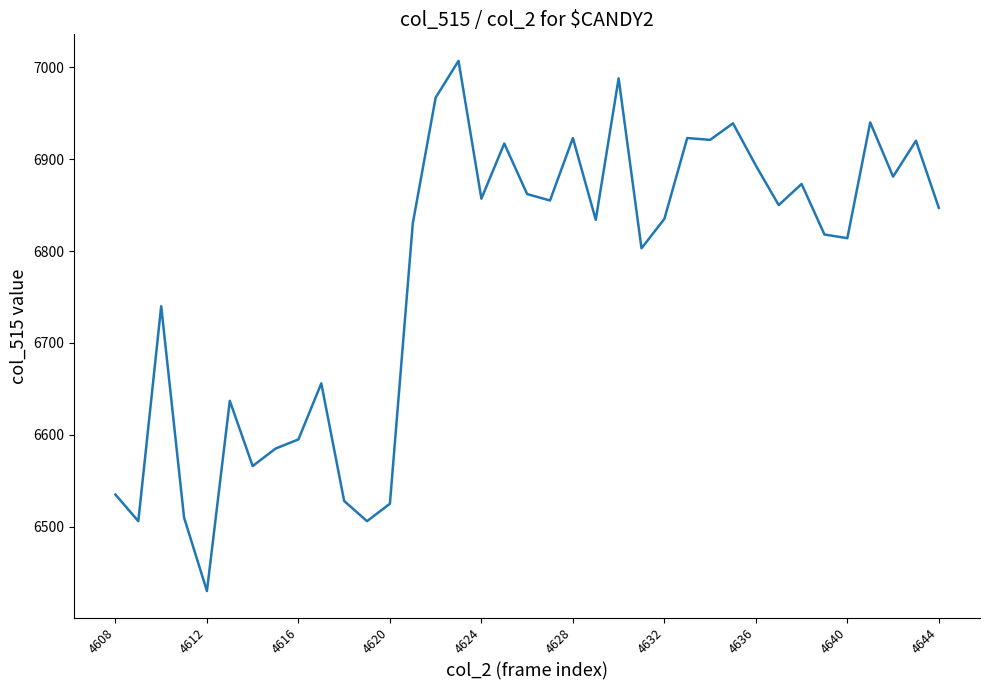

How many categories are shown in the chart?

37